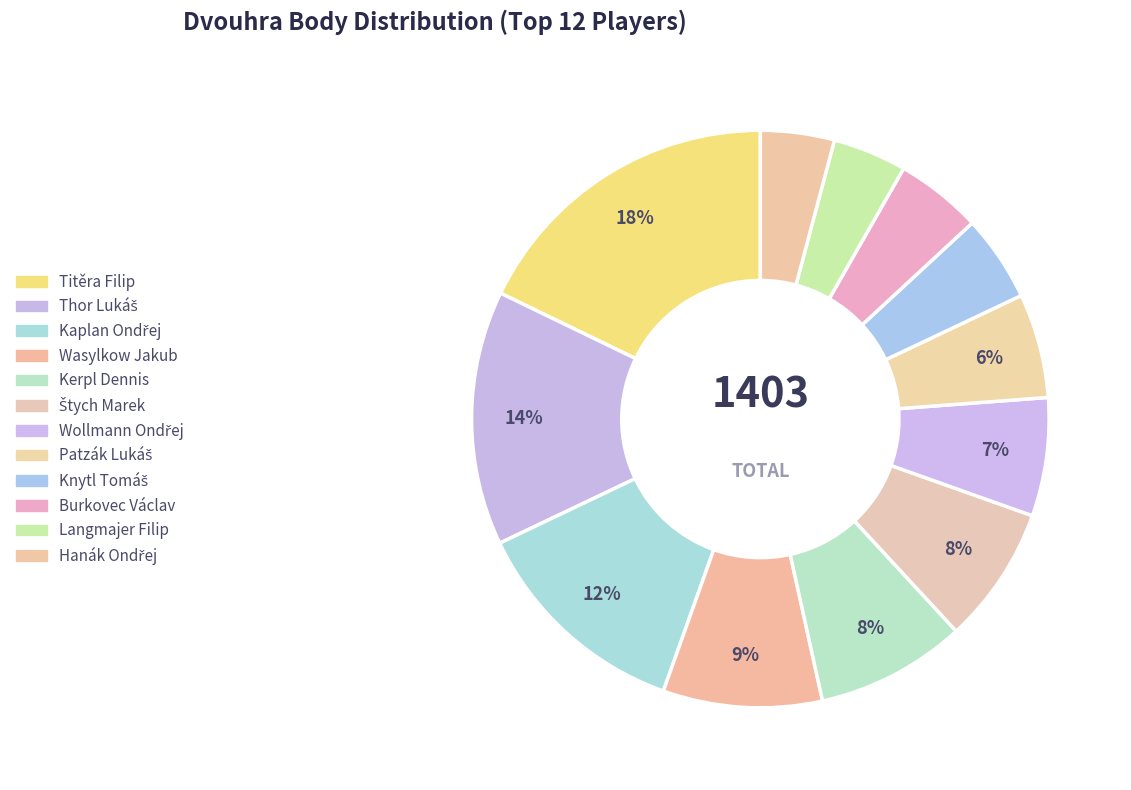

Is it true that Thor Lukáš is 14% of the pie?

True